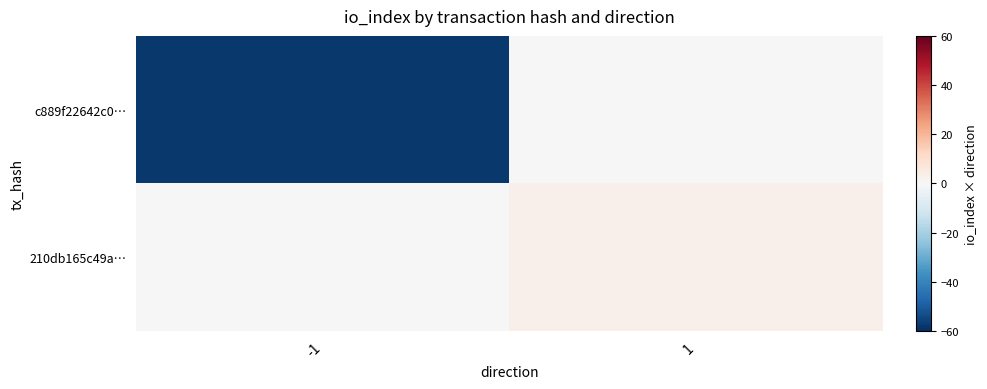

What is the total value across all series at -1?

-58